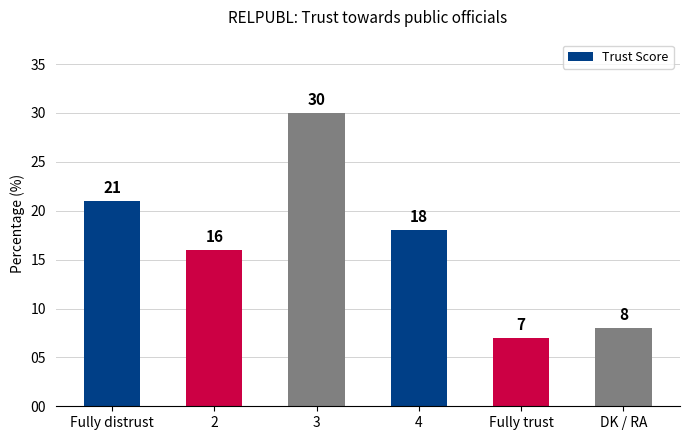

Between 3 and Fully distrust, which is larger?

3